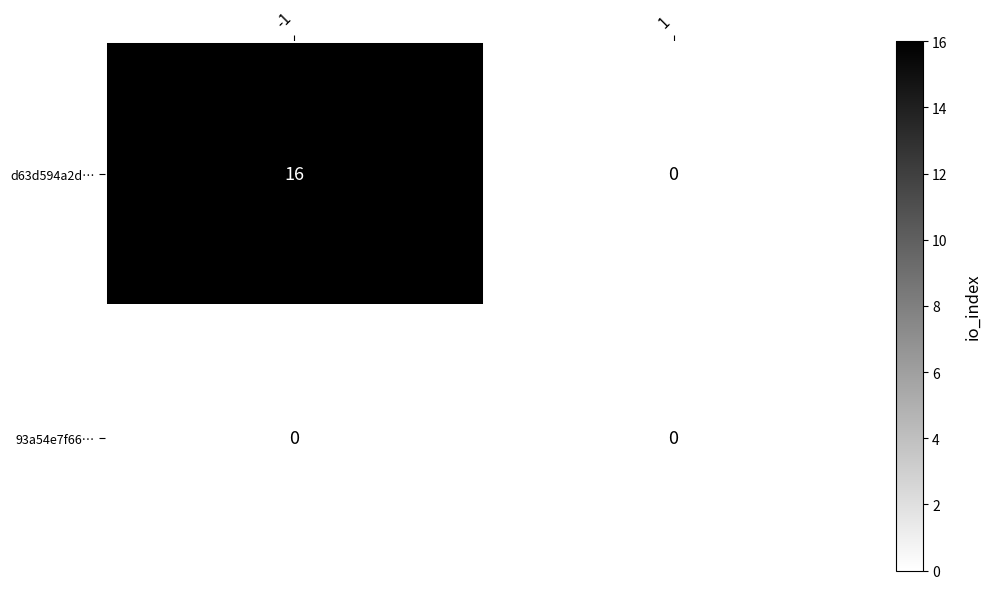

List the series in order of their peak value, lowest first.

93a54e7f66…, d63d594a2d…